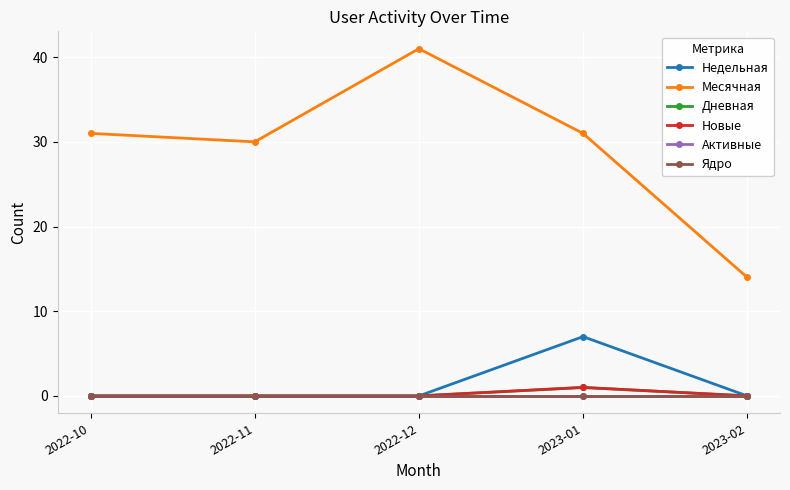

Count the number of data series in this chart.

6